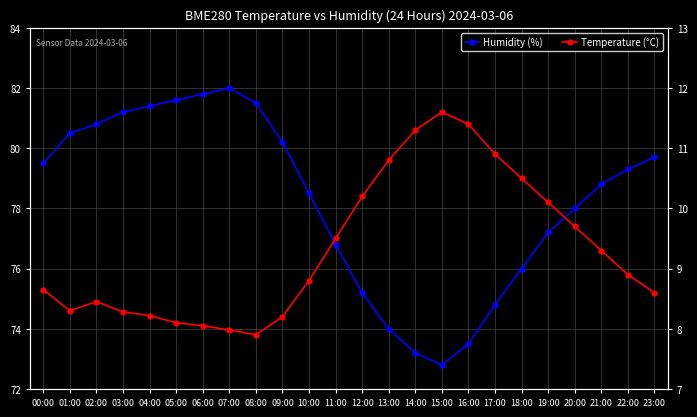

Which has a higher value, 17:00 or 09:00?

09:00